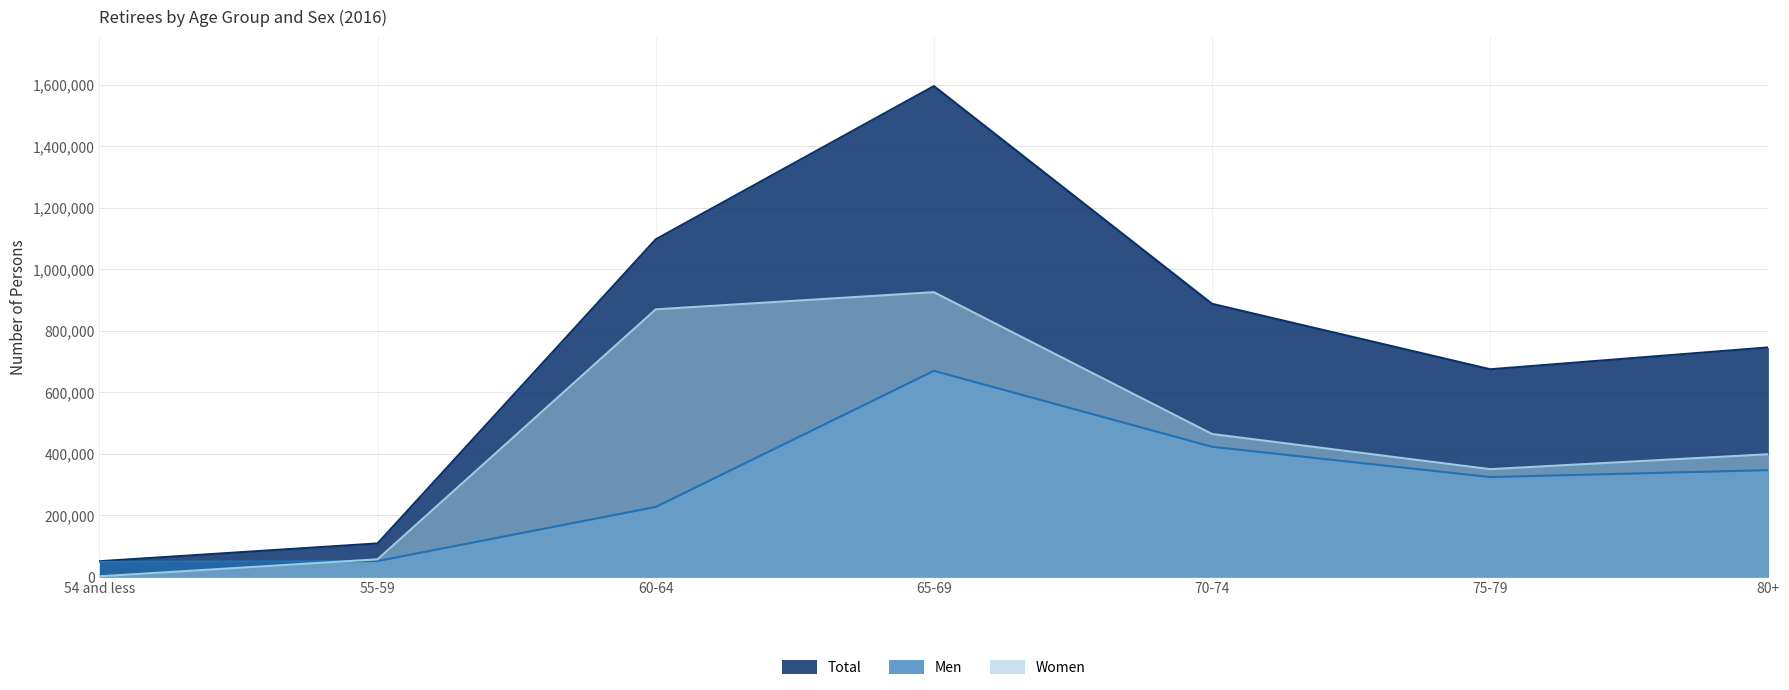

What is the difference between the highest and lowest values at 65-69?

925675